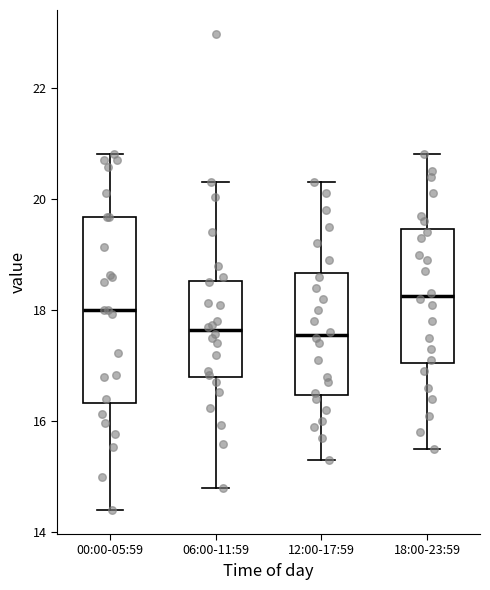

Reading left to right, read every box against the y-axis: the position of its median line, the range the box covers, and the ends of its whiskers. The values are not printed on the chart, so give them approximately, as read against the axis.

00:00-05:59: median 18.0, box 16.4 to 19.6, whiskers 14.4 to 20.8
06:00-11:59: median 17.6, box 16.8 to 18.6, whiskers 14.8 to 20.4
12:00-17:59: median 17.6, box 16.4 to 18.6, whiskers 15.4 to 20.4
18:00-23:59: median 18.2, box 17.0 to 19.4, whiskers 15.6 to 20.8